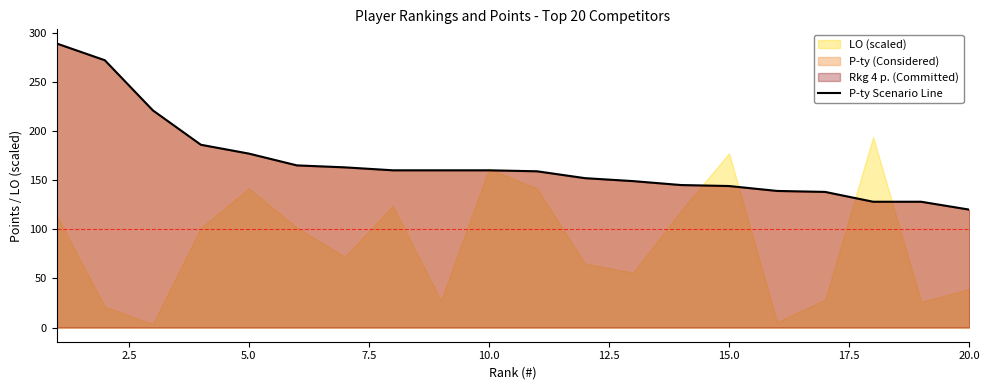

How many data points does each series have?

20